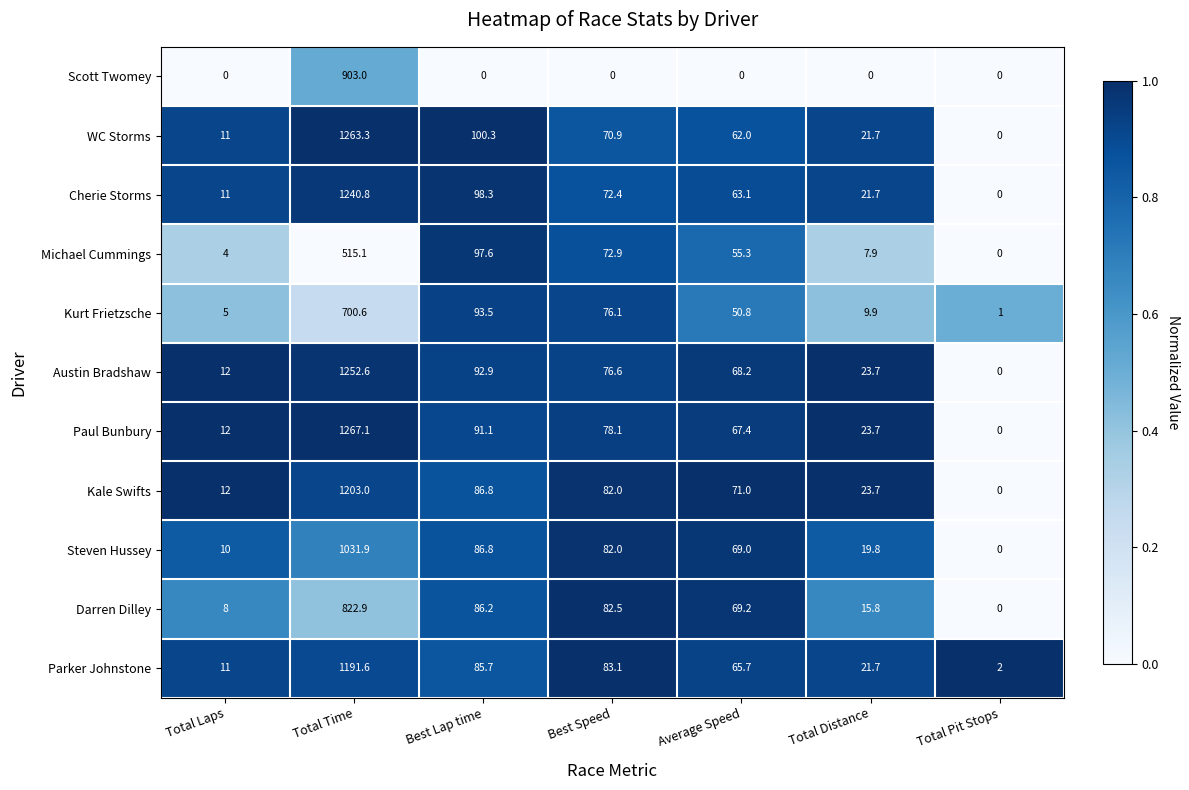

Is it true that Steven Hussey equals 31.6 at Total Distance?

False